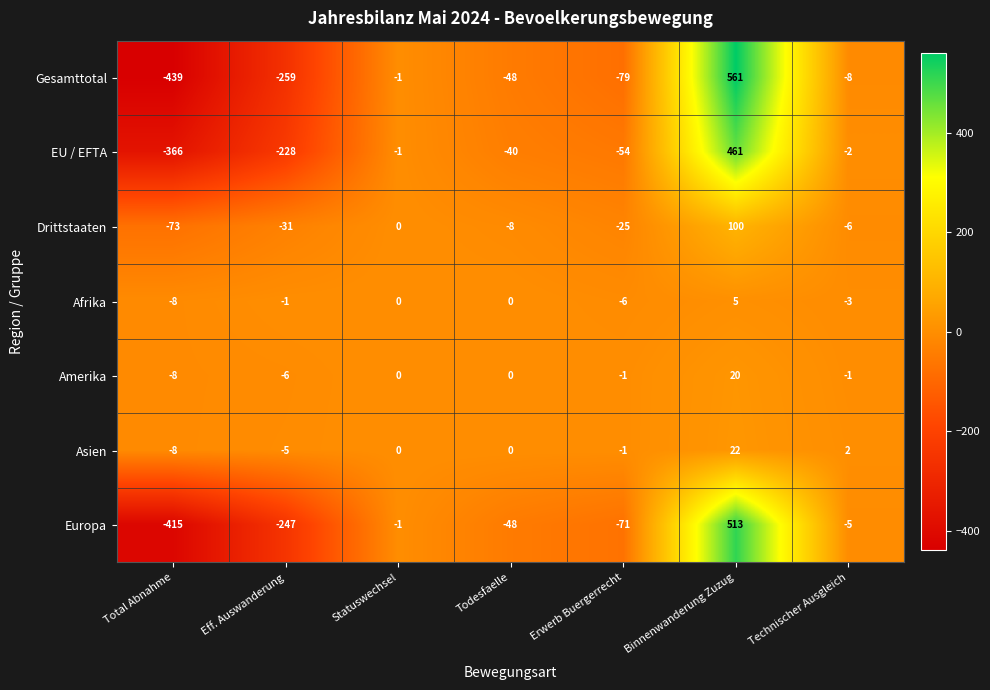

How many categories are shown in the chart?

7